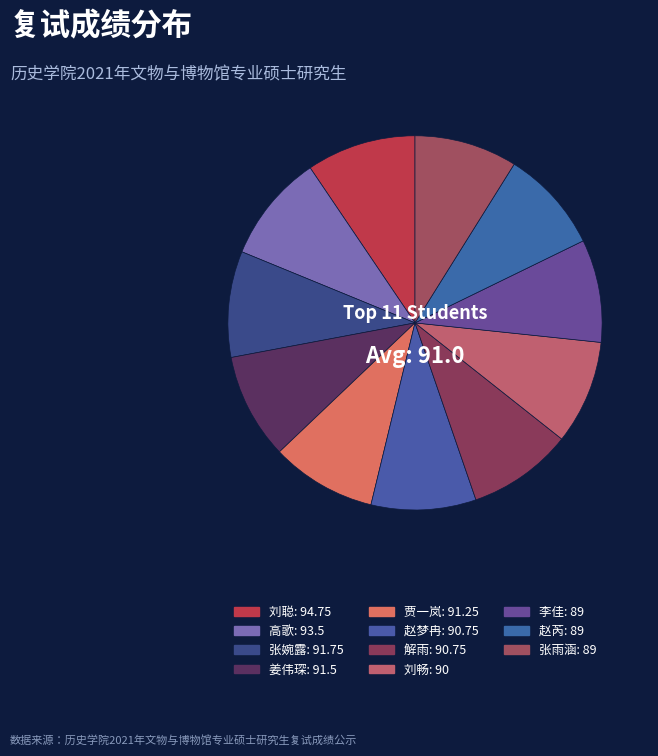

Rank the categories by value from highest to lowest.

刘聪, 高歌, 张婉露, 姜伟琛, 贾一岚, 赵梦冉, 解雨, 刘畅, 李佳, 赵芮, 张雨涵